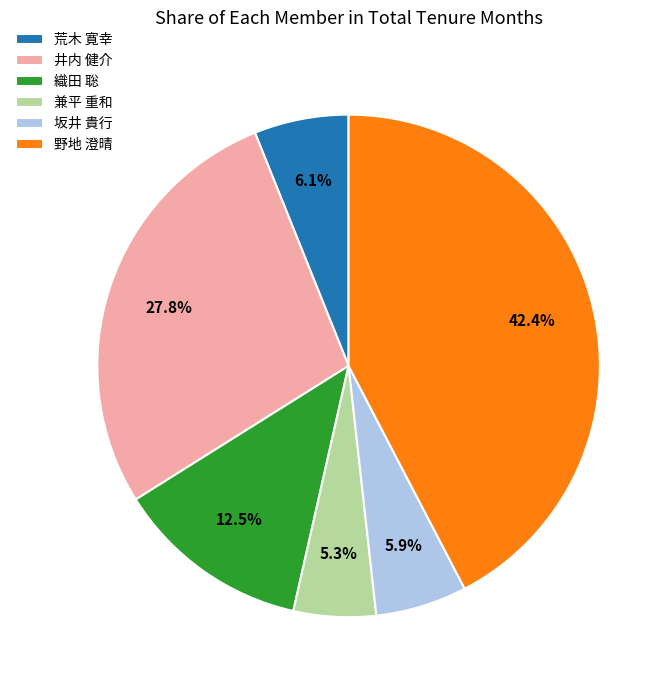

What is the ratio of the value at 井内 健介 to the value at 織田 聡?

2.2